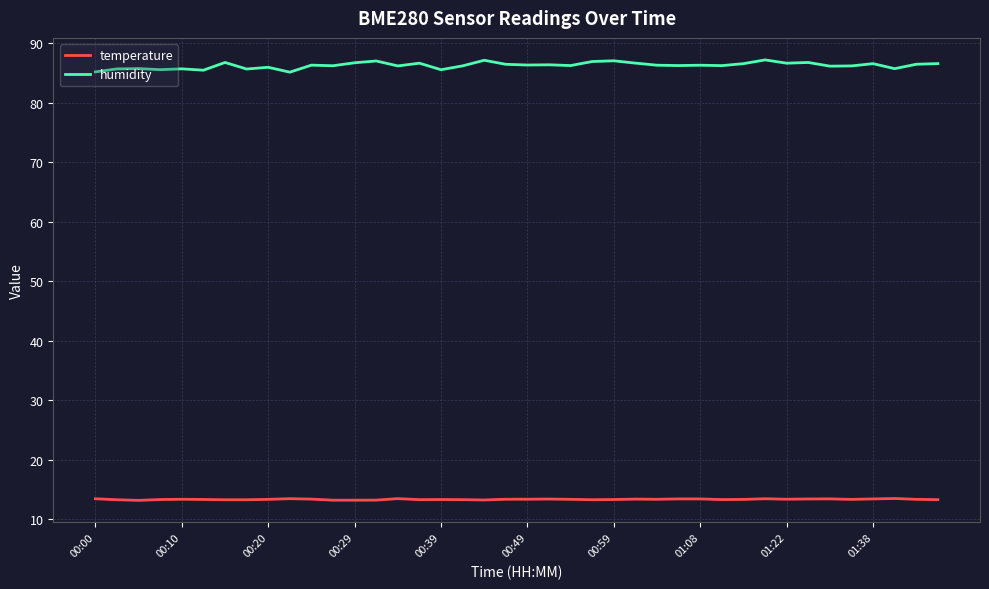

Which series has the widest spread of values?

humidity